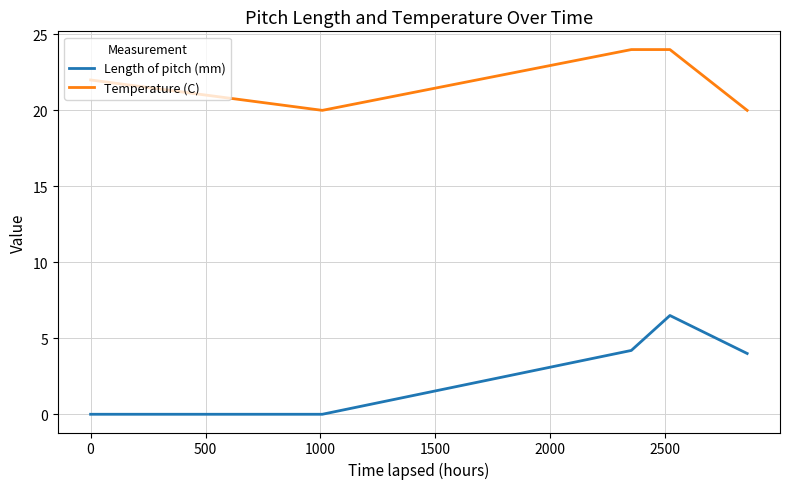

What is the difference between the maximum and second lowest values in the Length of pitch (mm) series?

6.5